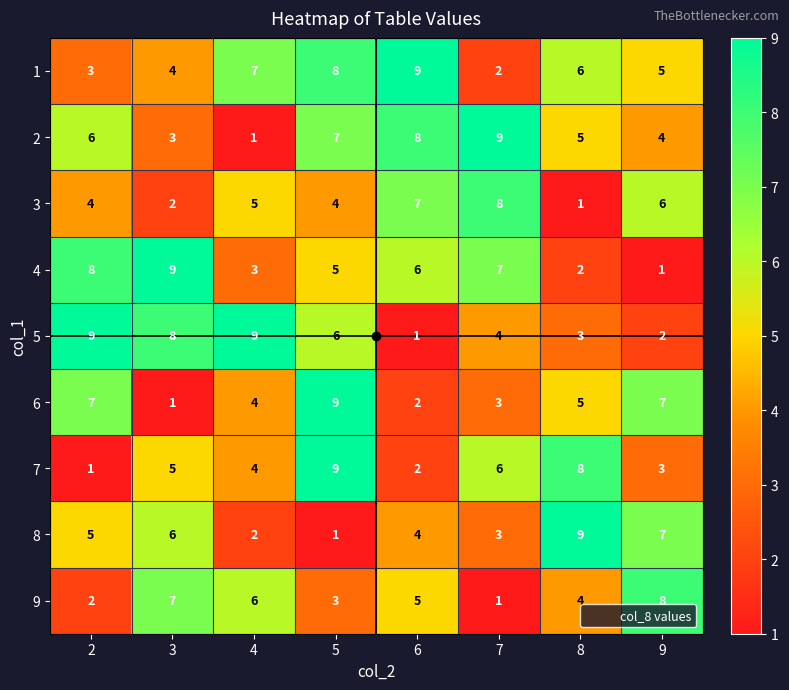

What is the difference between the maximum and second lowest values in the 5 series?

7